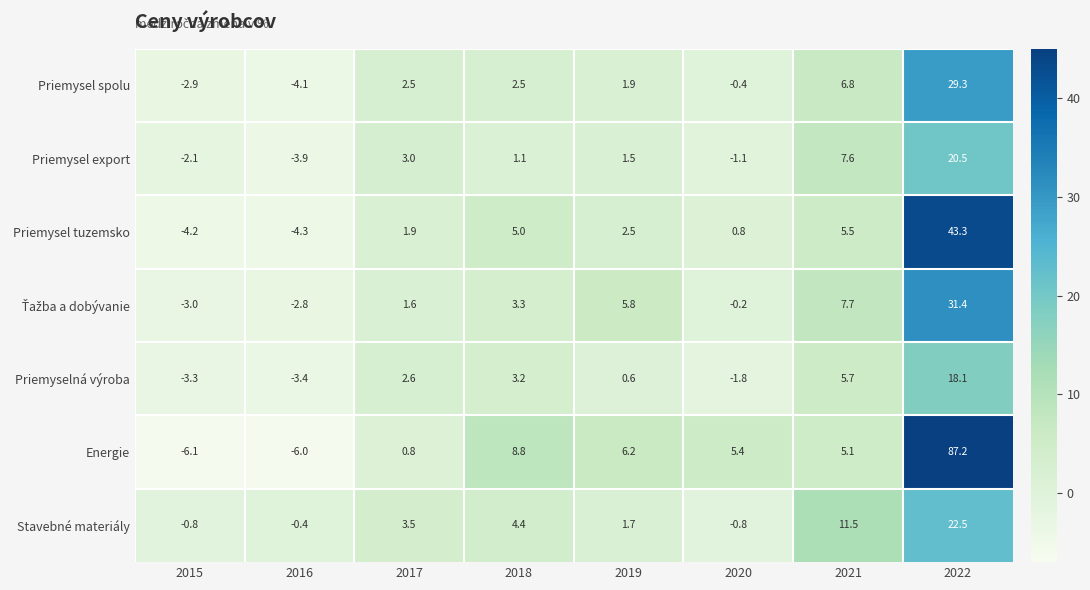

Where is Priemysel spolu nearest to the value 12?

2021